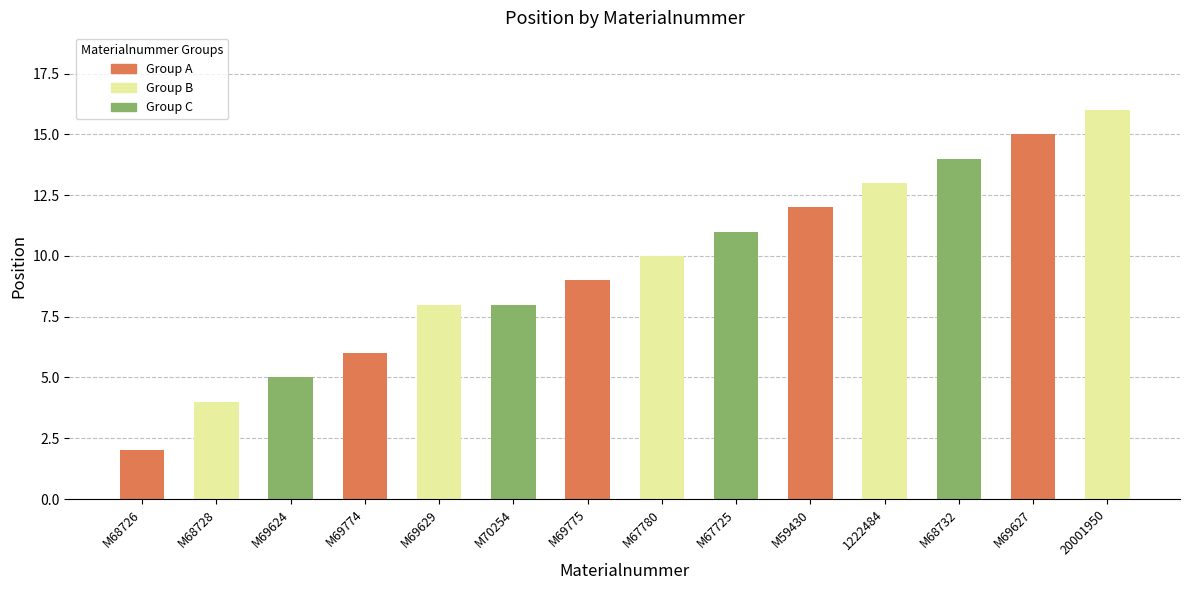

What is the difference between the second highest and second lowest values?

11